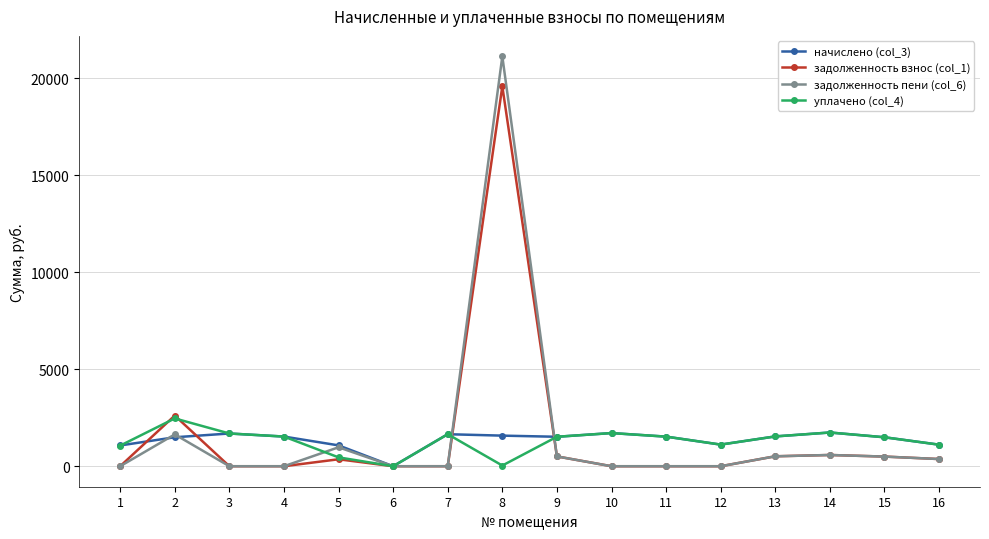

Where does the уплачено (col_4) series first go above 1525?

2